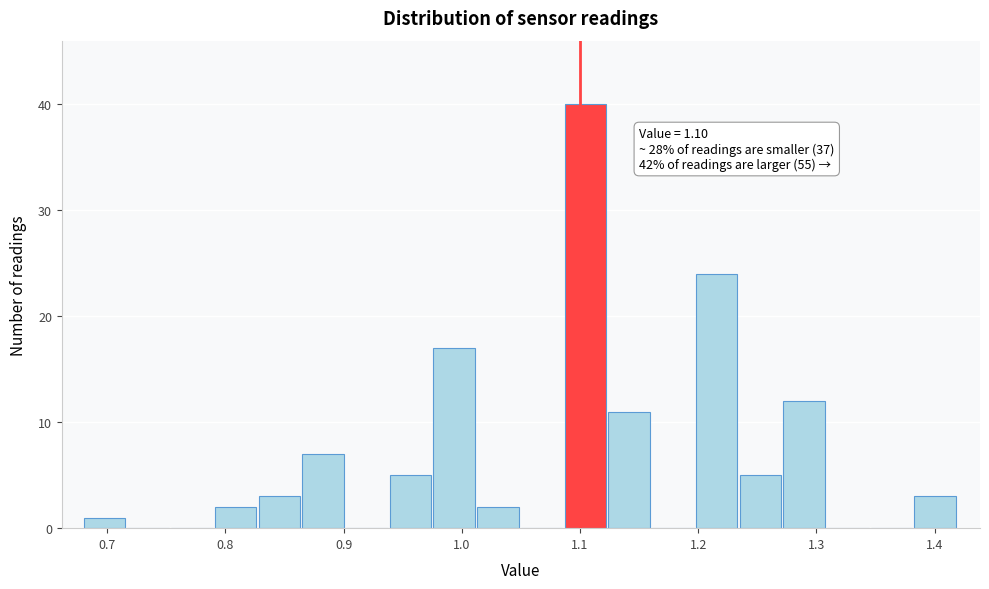

Around what value on the x-axis is the tallest bar? Give the approximate position of its centre, as read against the axis.

1.10